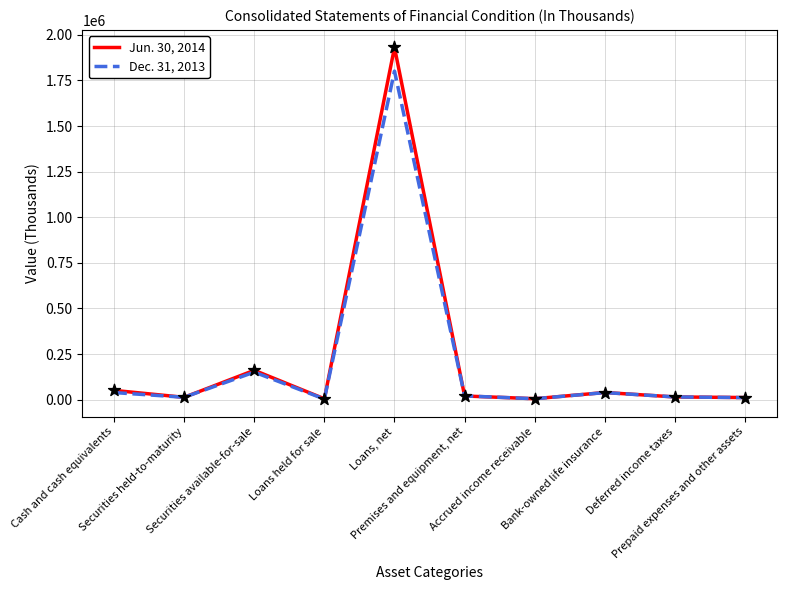

Which series has the widest spread of values?

Jun. 30, 2014